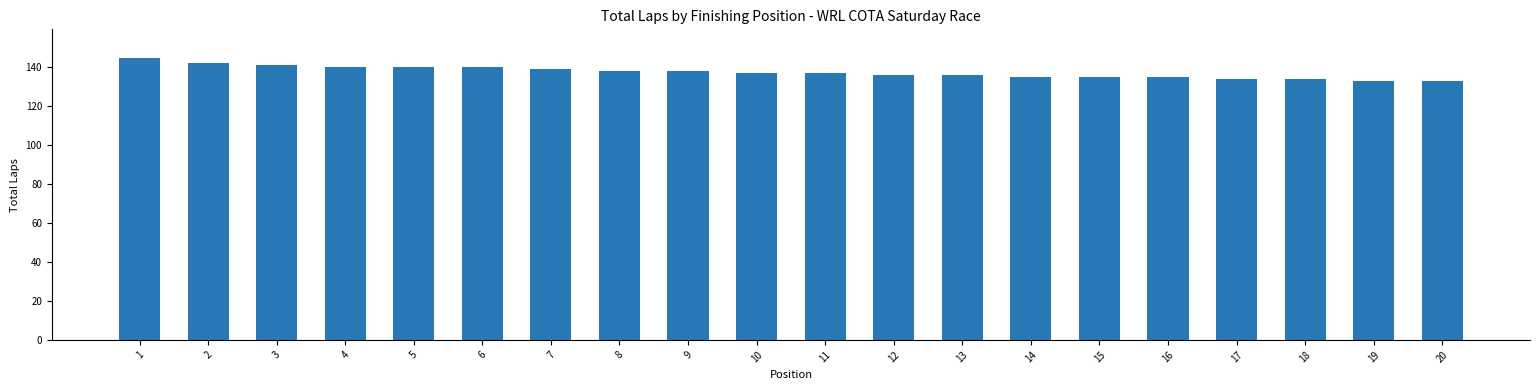

Are the bars grouped side by side (vs. stacked)?

No